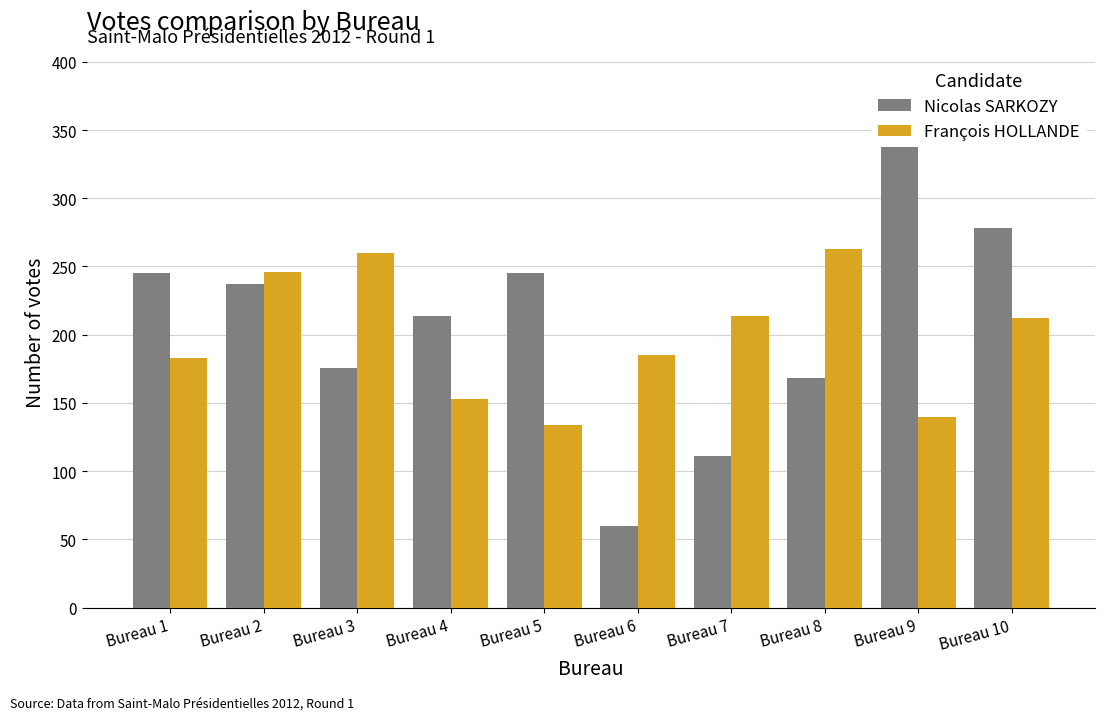

Read the Nicolas SARKOZY value at Bureau 7, to the nearest 5.

110